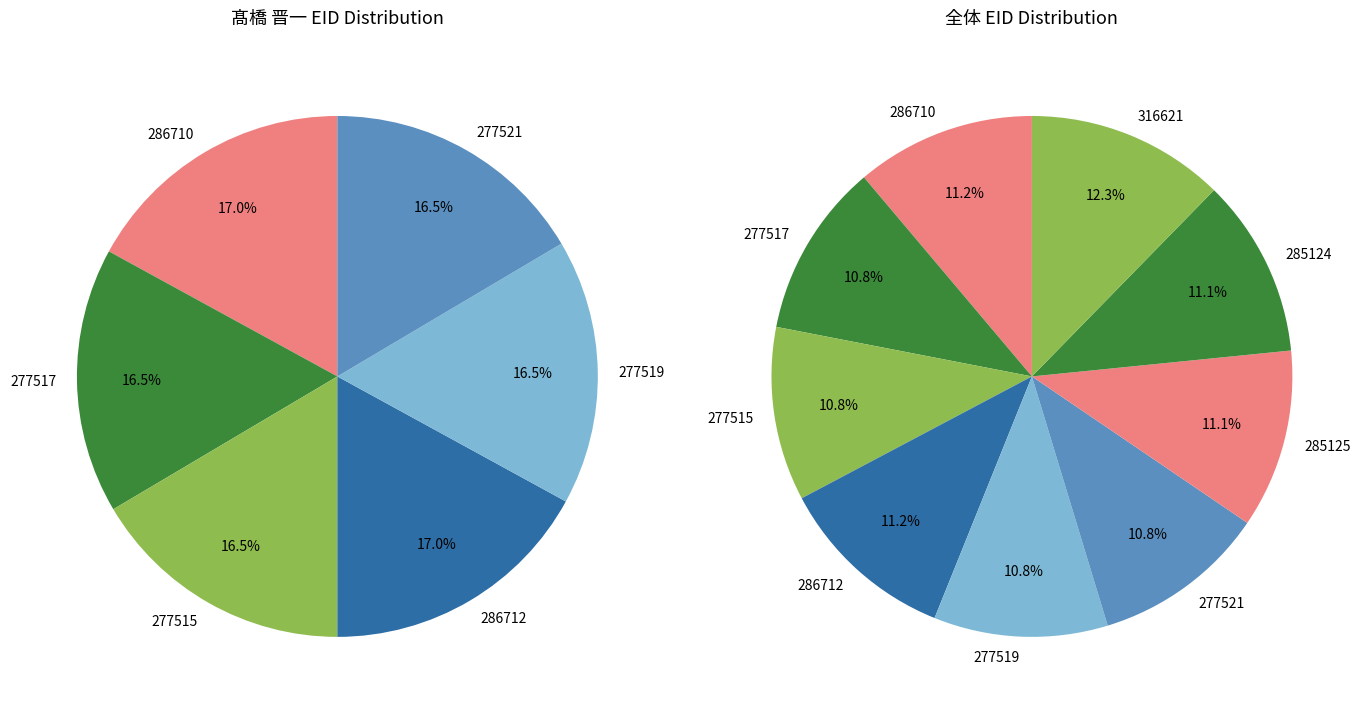

Does 277515 account for over 50% of the chart?

No